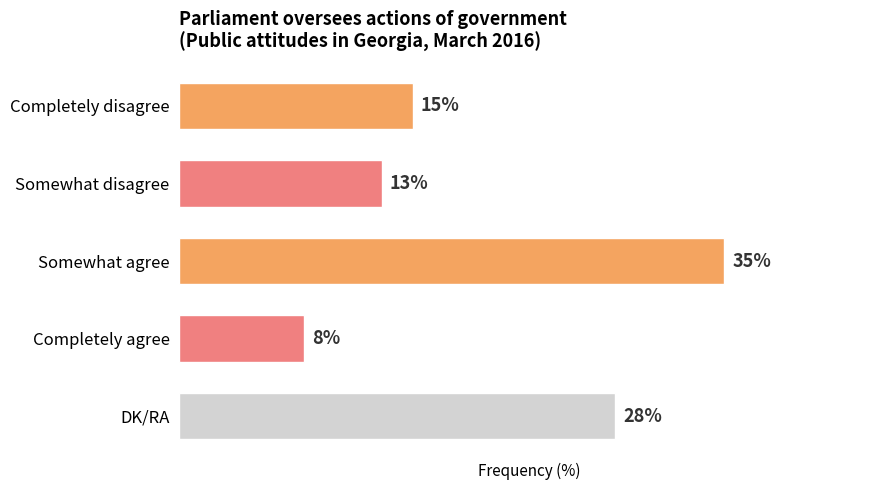

At which label is the value closest to 21?

Completely disagree